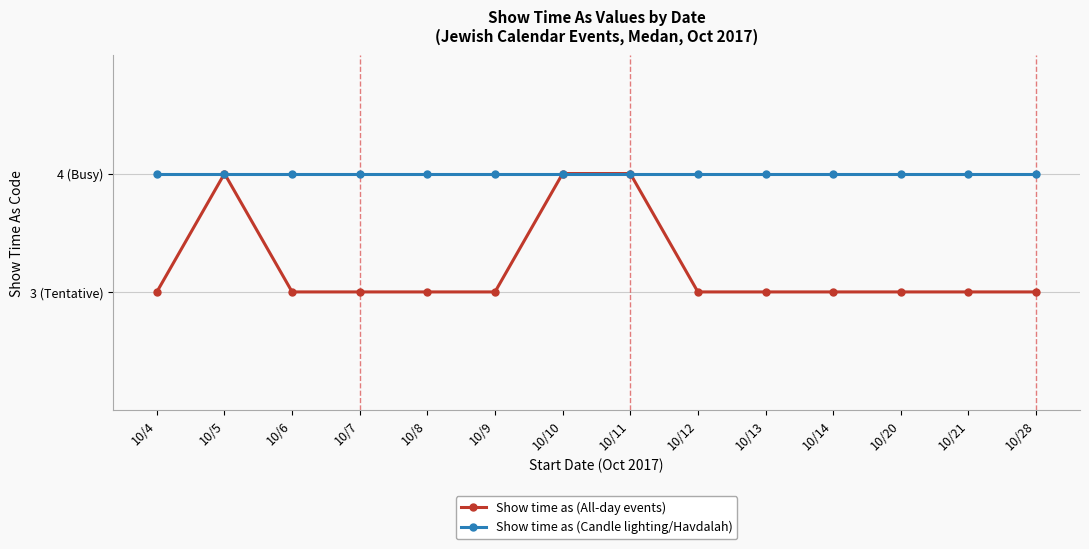

What are all the series names shown in the legend?

Show time as (All-day events), Show time as (Candle lighting/Havdalah)